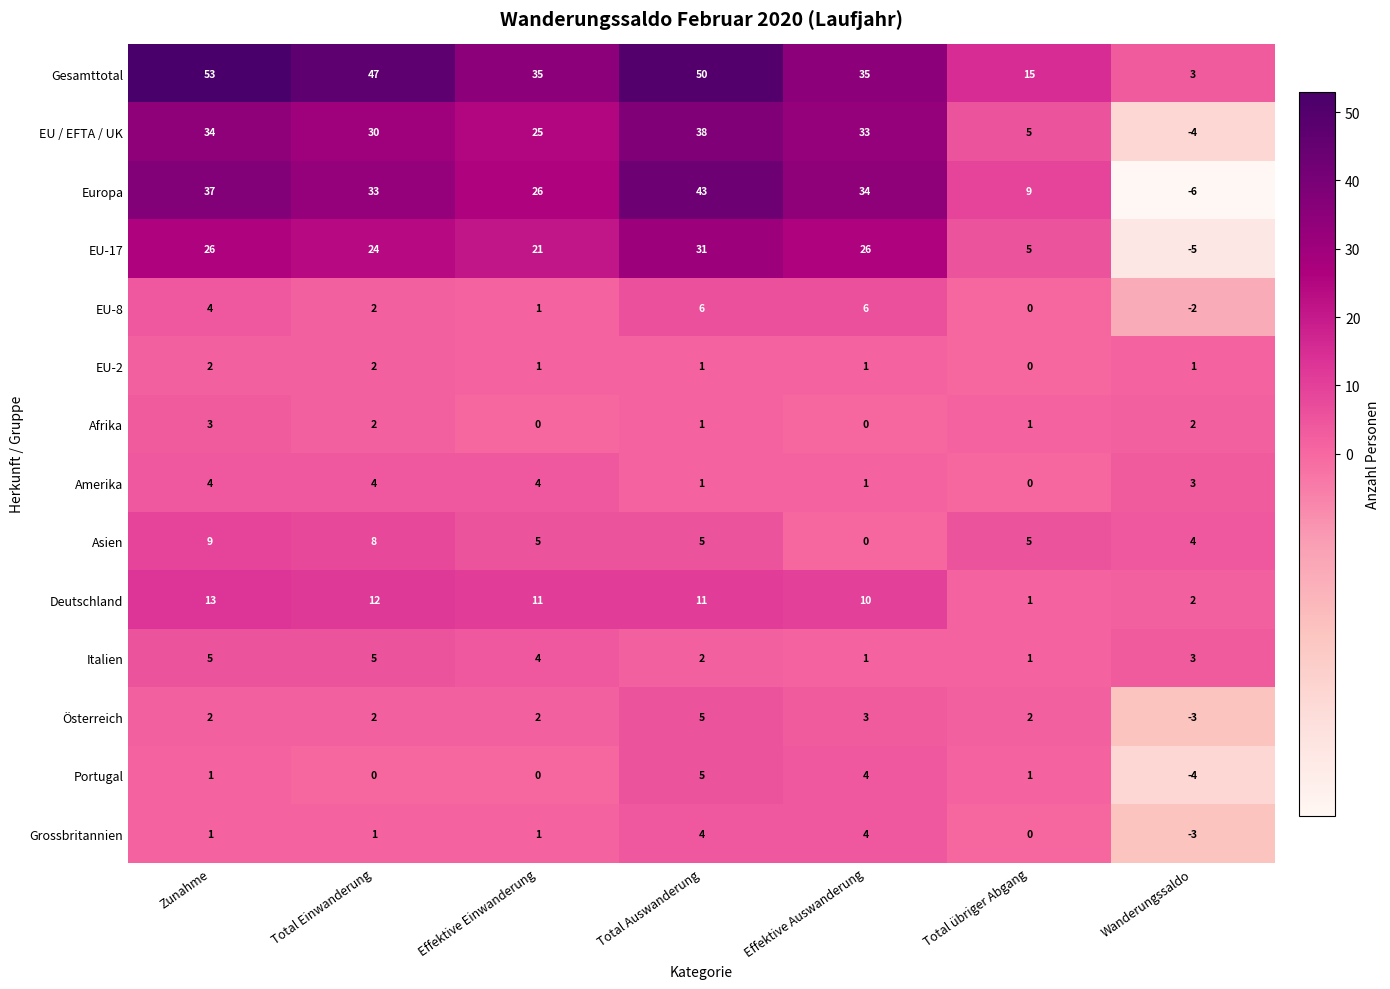

Which series has the widest spread of values?

Gesamttotal